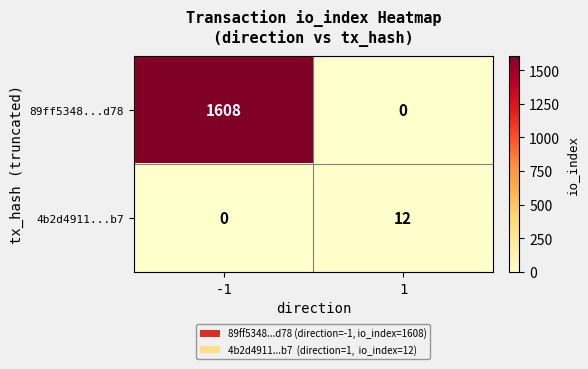

Which series has the largest total across all categories?

89ff5348...d78